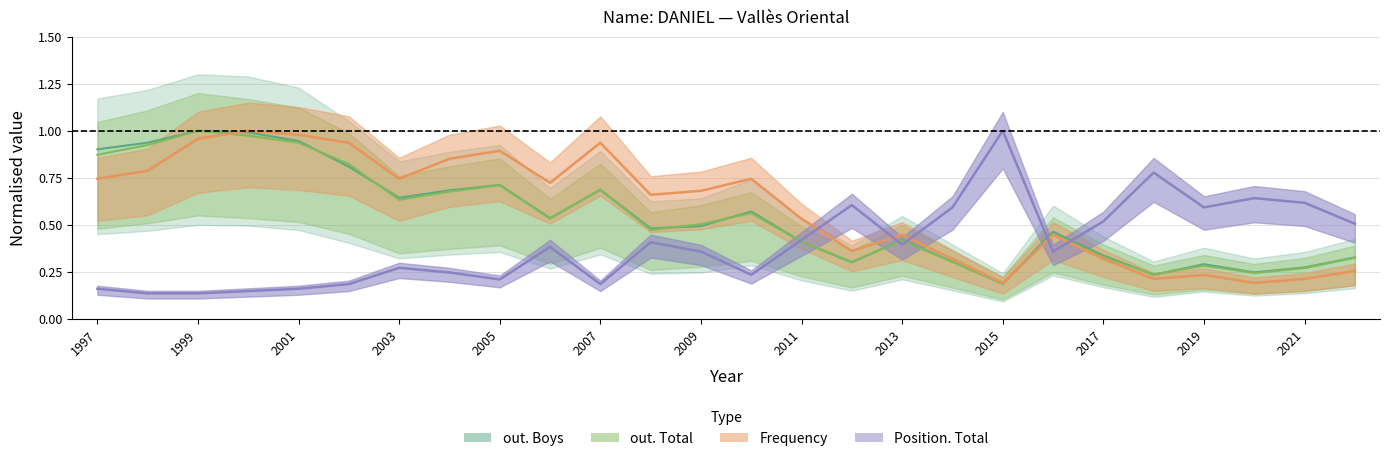

Where is Frequency nearest to the value 0?

2015